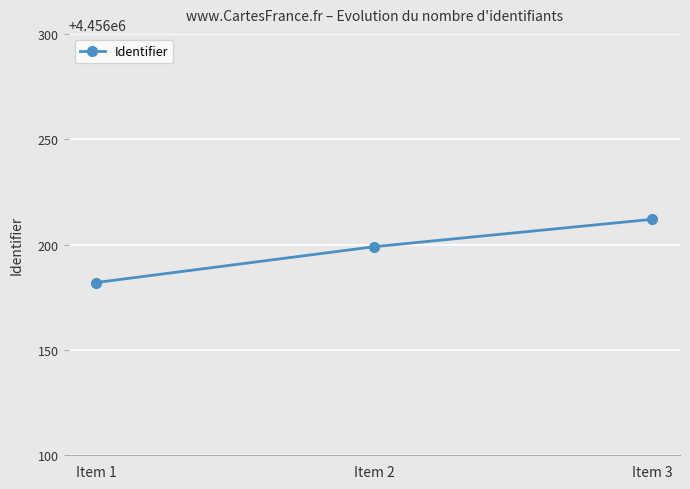

What is the maximum value shown in the chart?

4456212